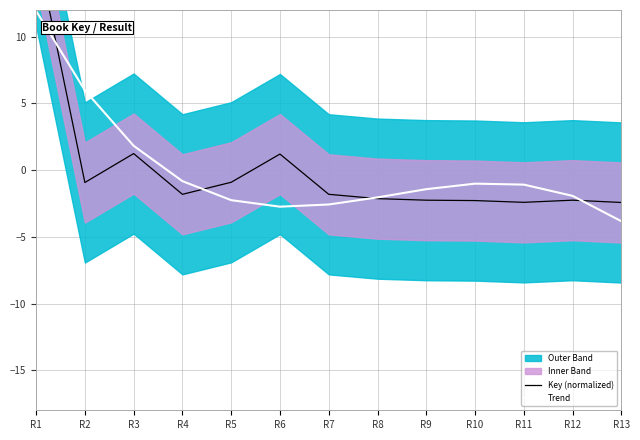

How many lines are shown in the chart?

2